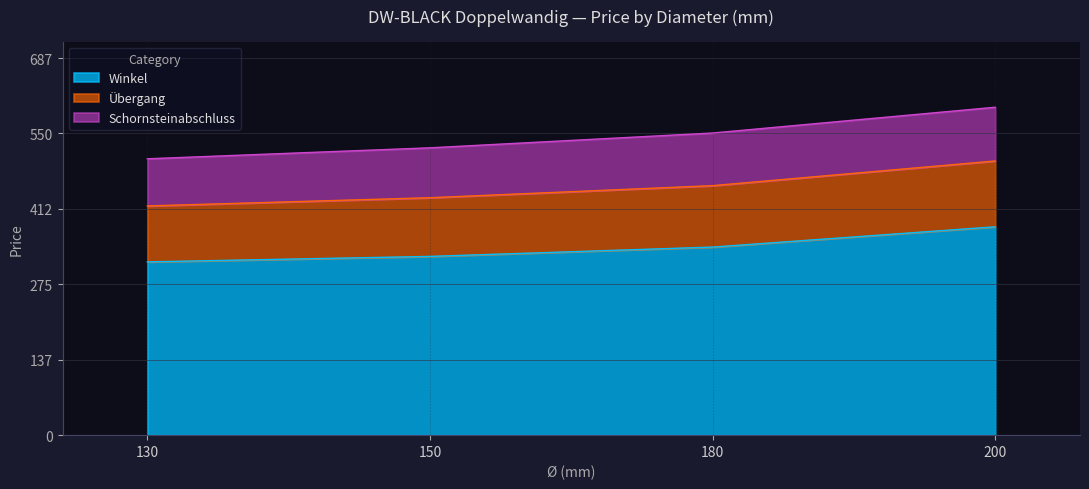

At which category is the sum across all series the highest?

200